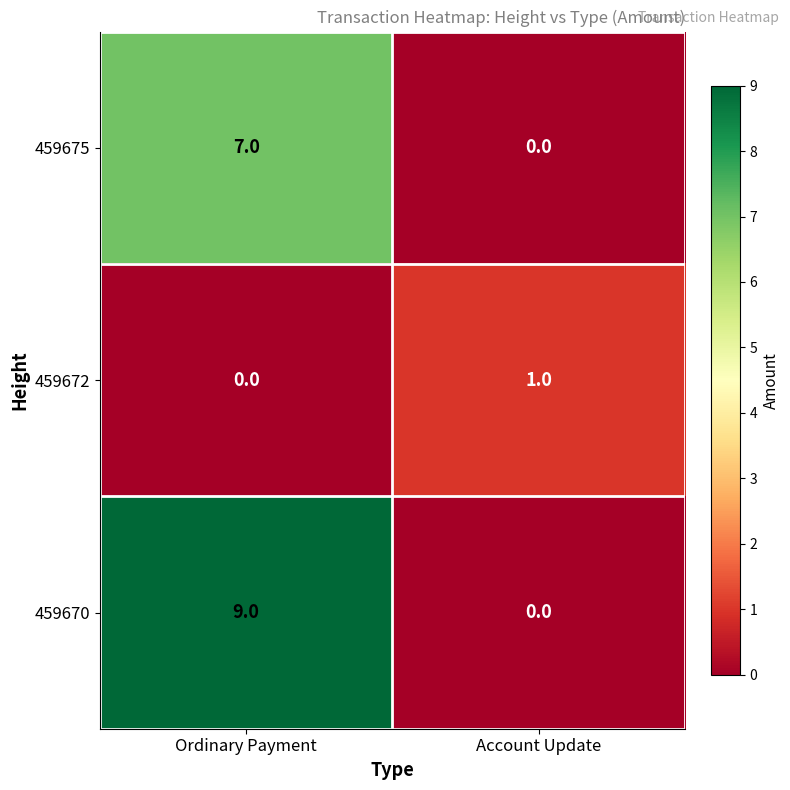

What is the spread (max minus min) of values at Account Update?

1